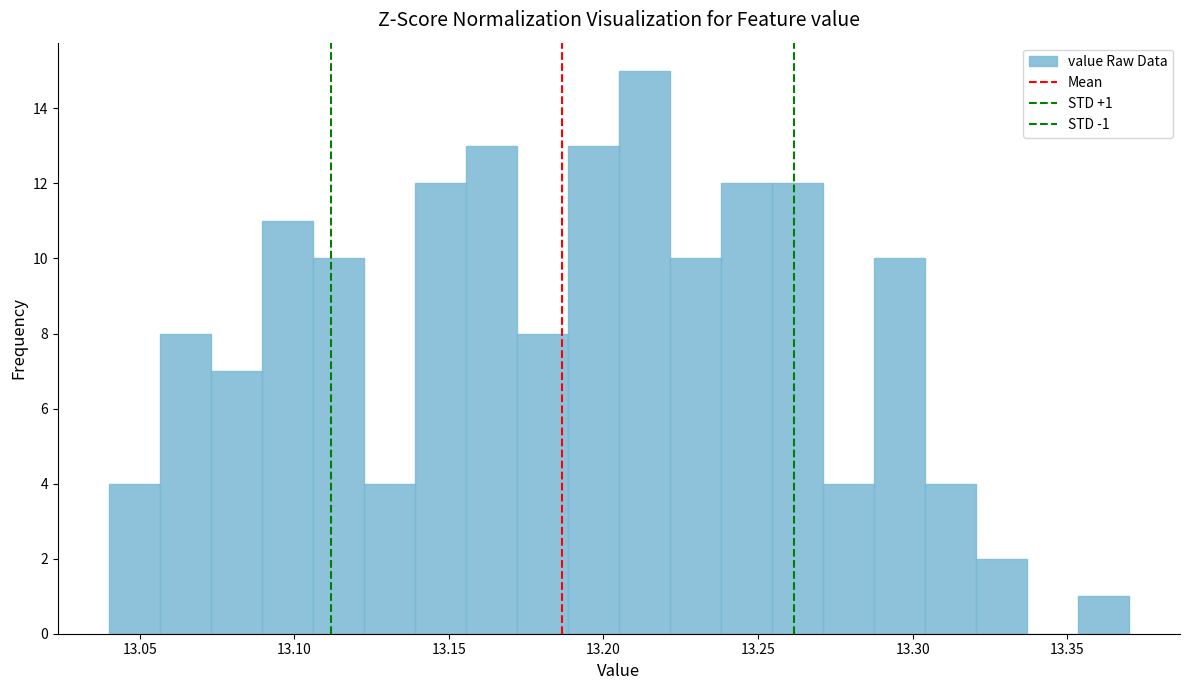

Read against the x-axis, roughly where is the centre of the tallest bar?

13.215